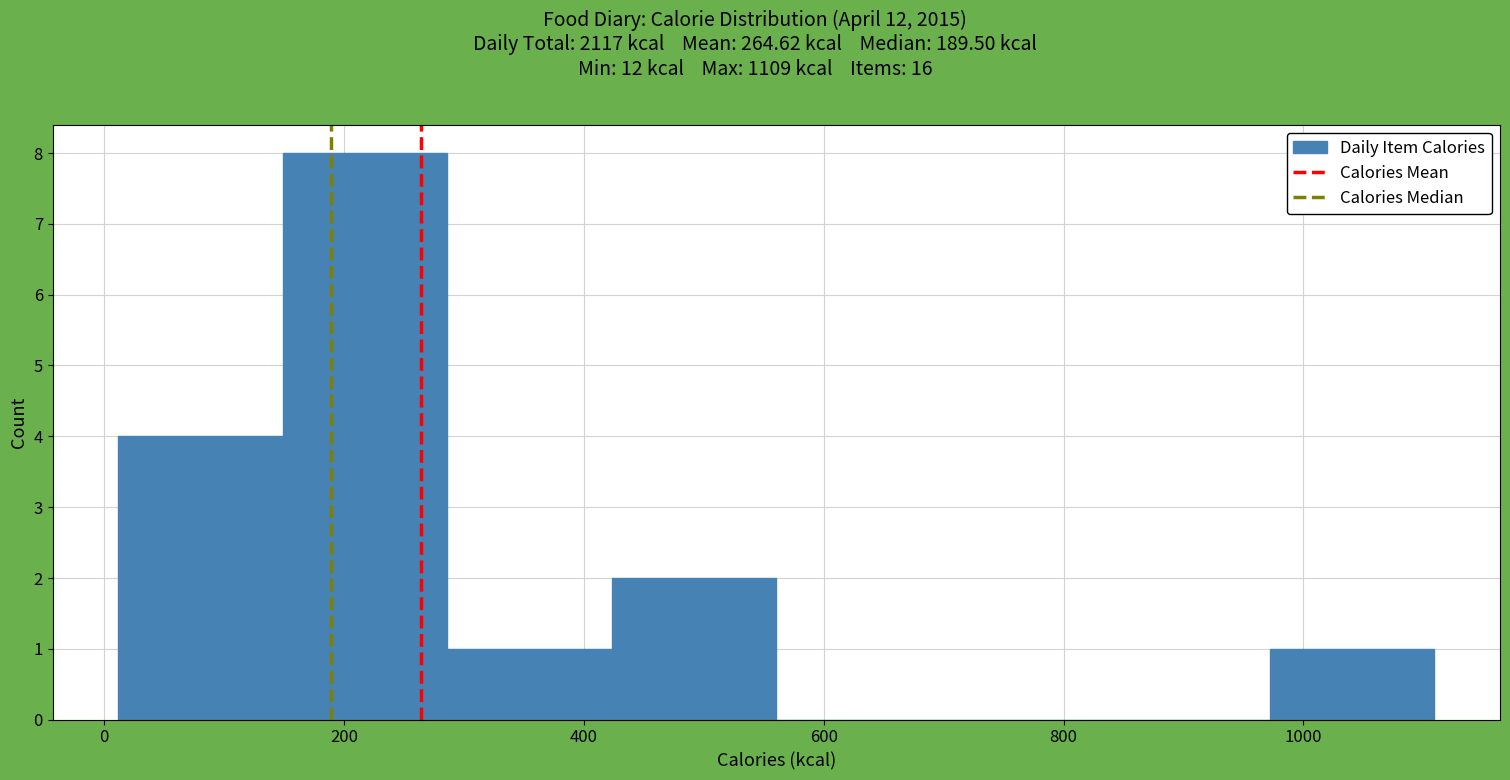

Over which range of the x-axis is the bar tallest?

140 to 280